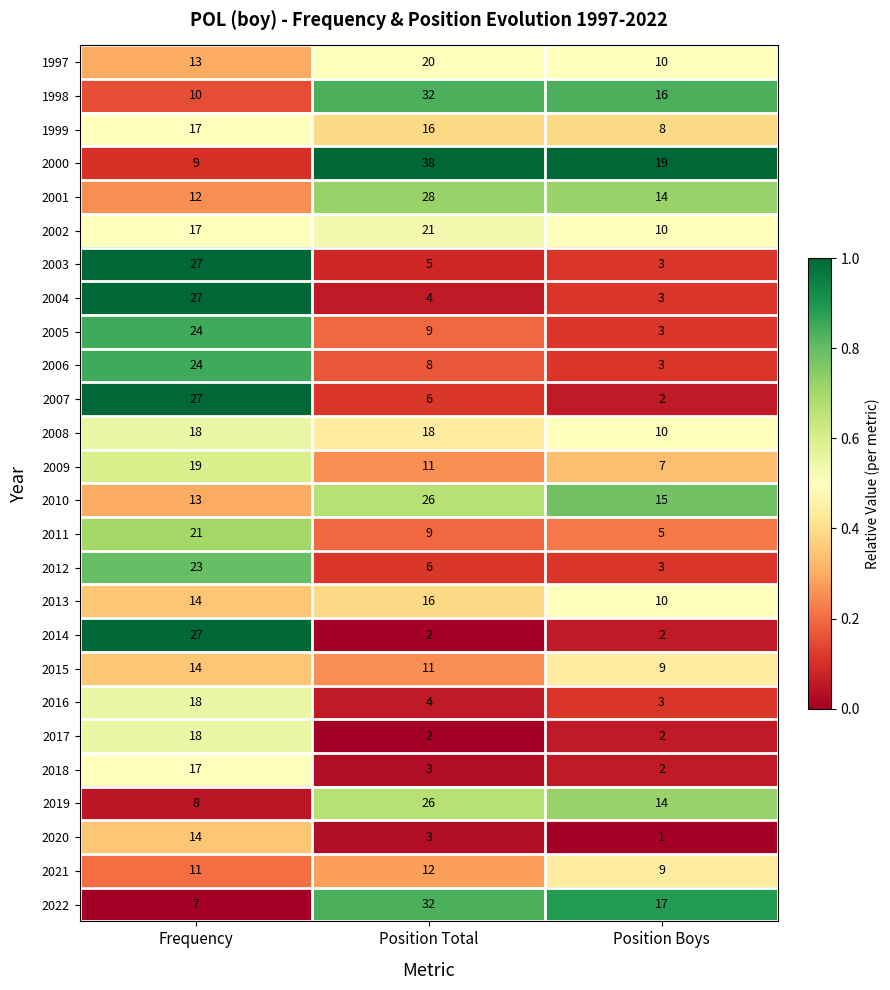

Which label corresponds to the largest value in the chart?

Position Total